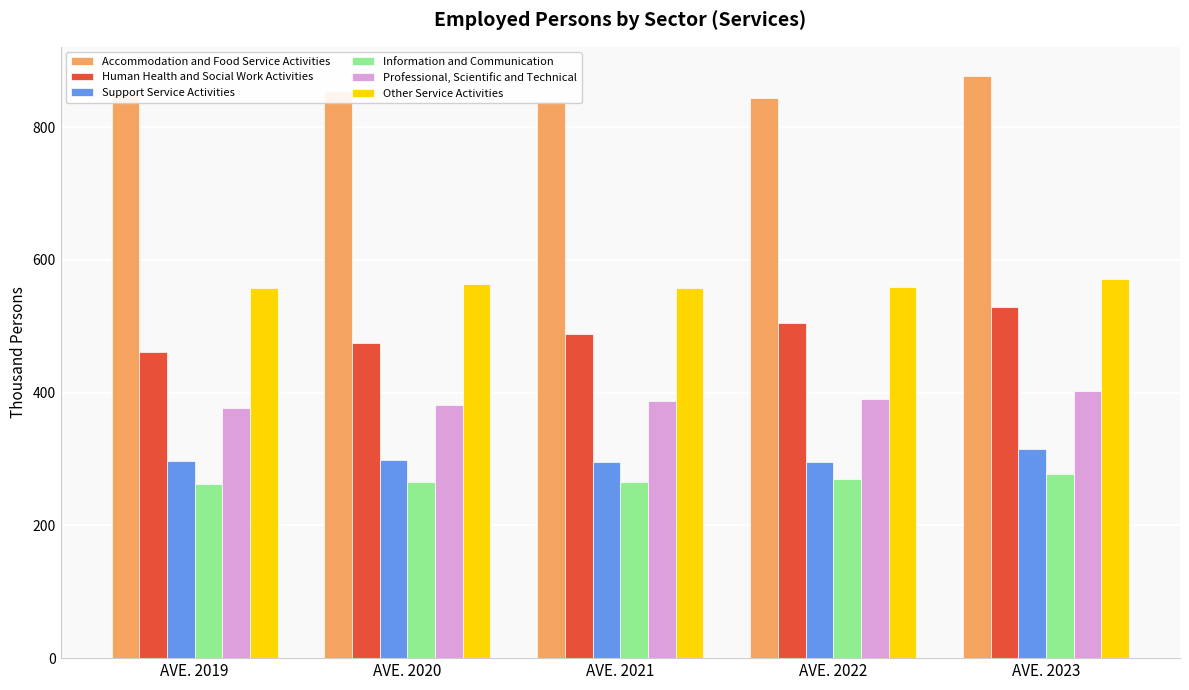

List the series in order of their peak value, lowest first.

Information and Communication, Support Service Activities, Professional, Scientific and Technical, Human Health and Social Work Activities, Other Service Activities, Accommodation and Food Service Activities